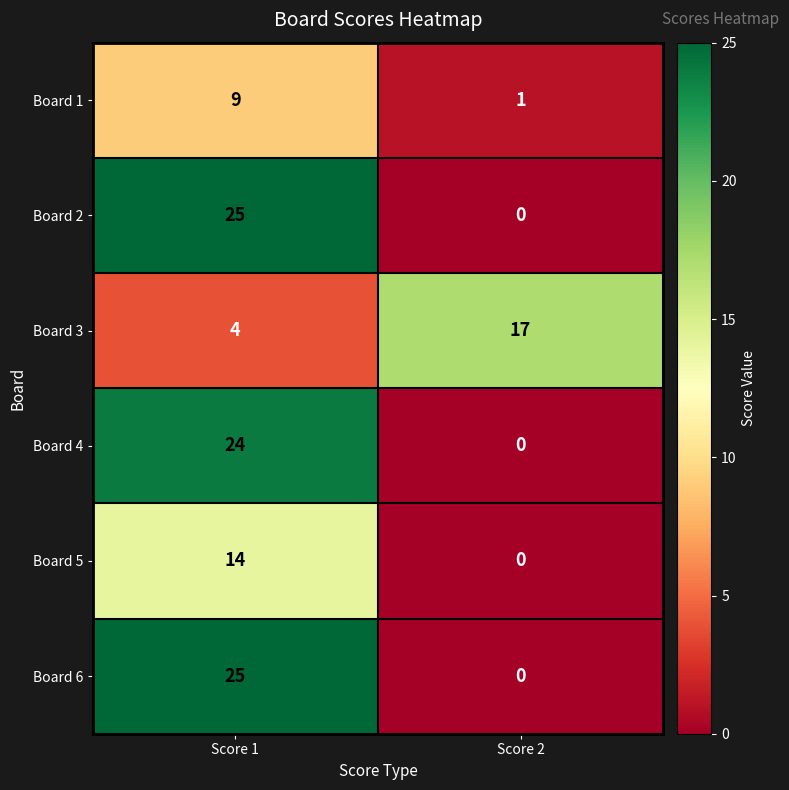

How many distinct data groups are displayed?

6